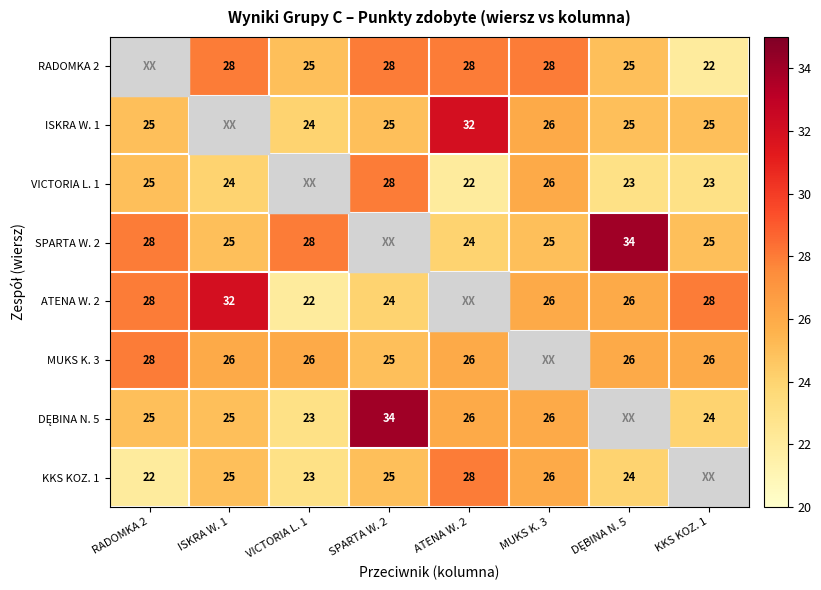

What is the difference between the highest and lowest values at VICTORIA L. 1?

6.0